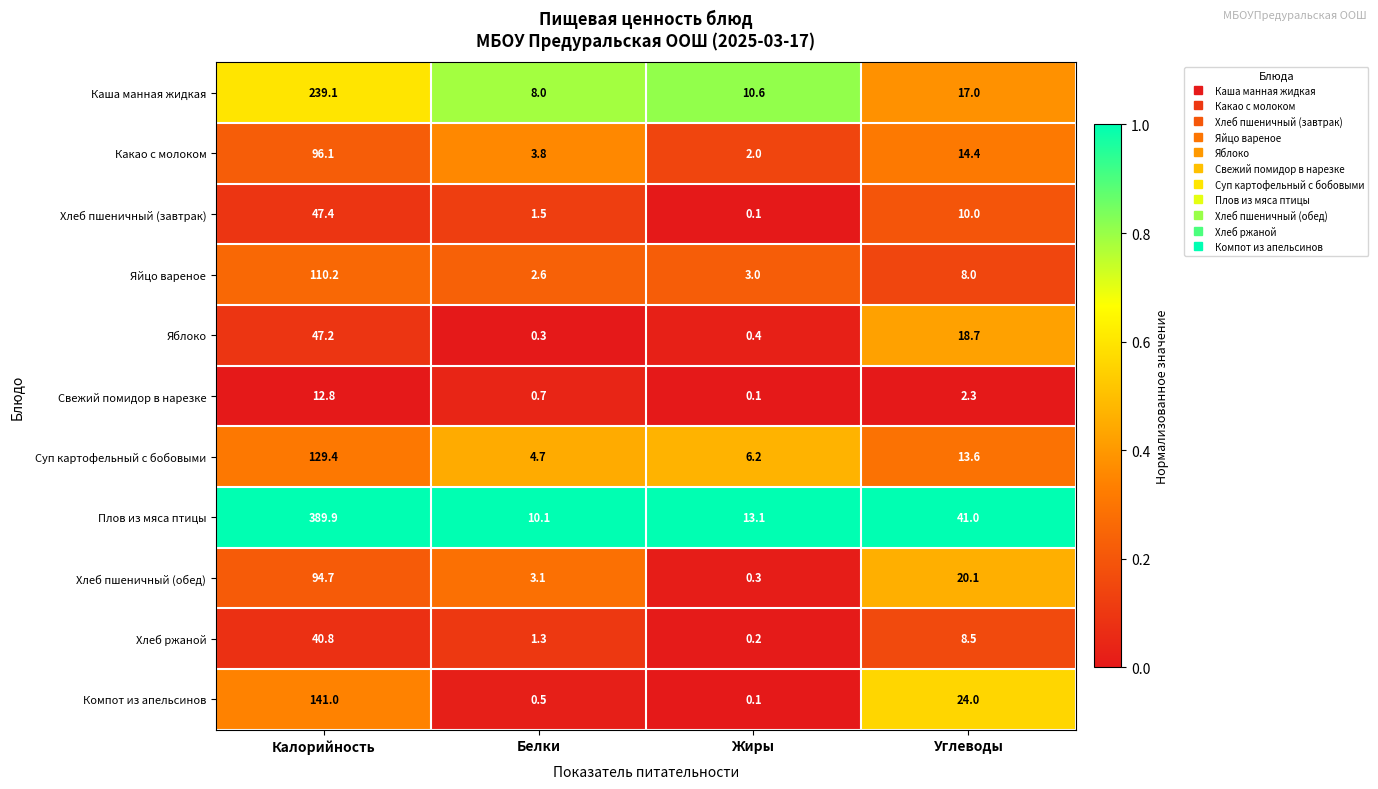

True or false: Свежий помидор в нарезке has a value of 1.1 at Углеводы.

False